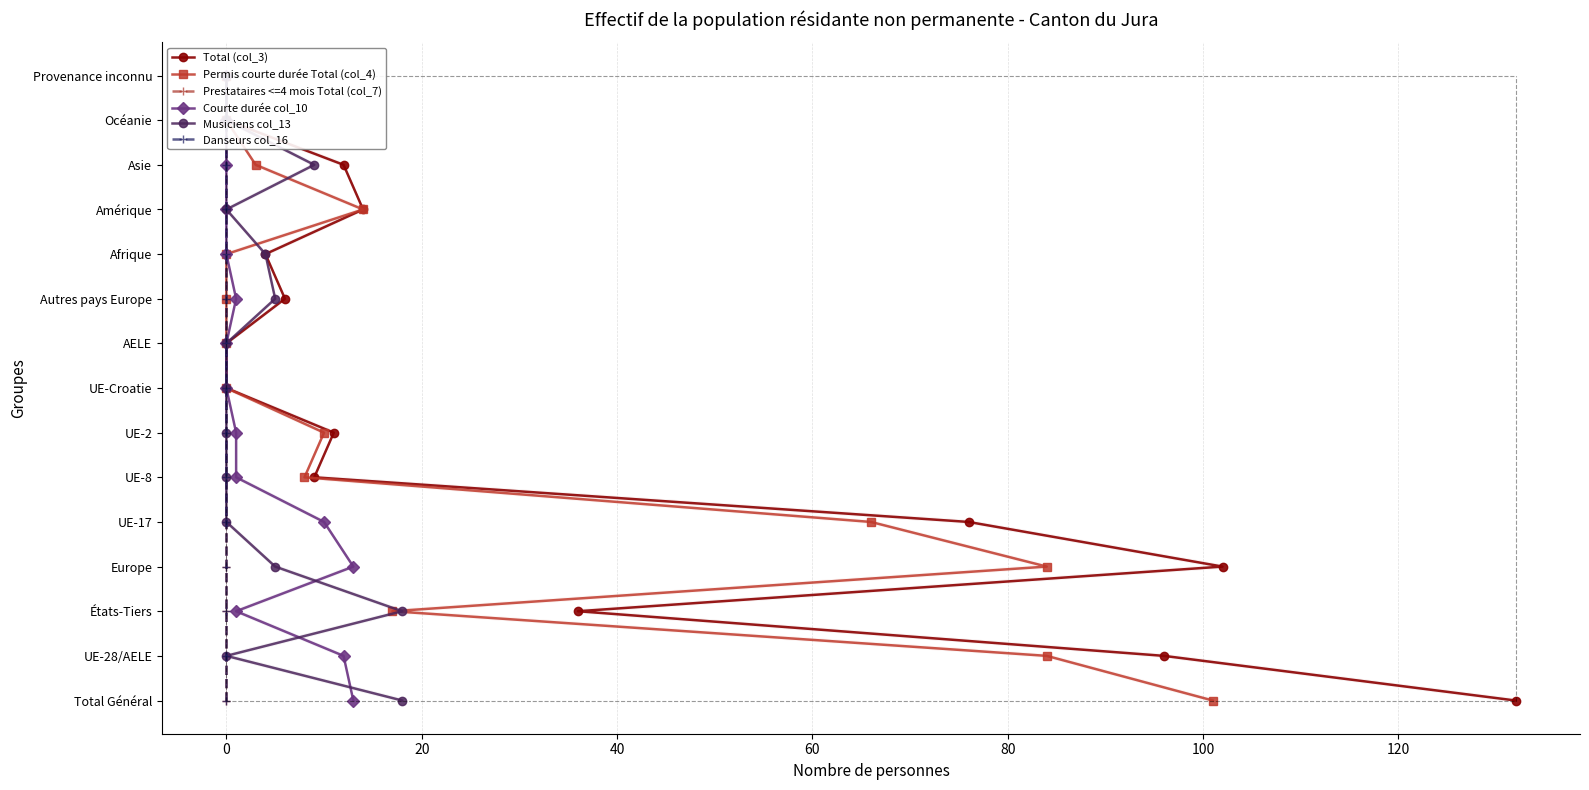

What position from the left is 40?

4